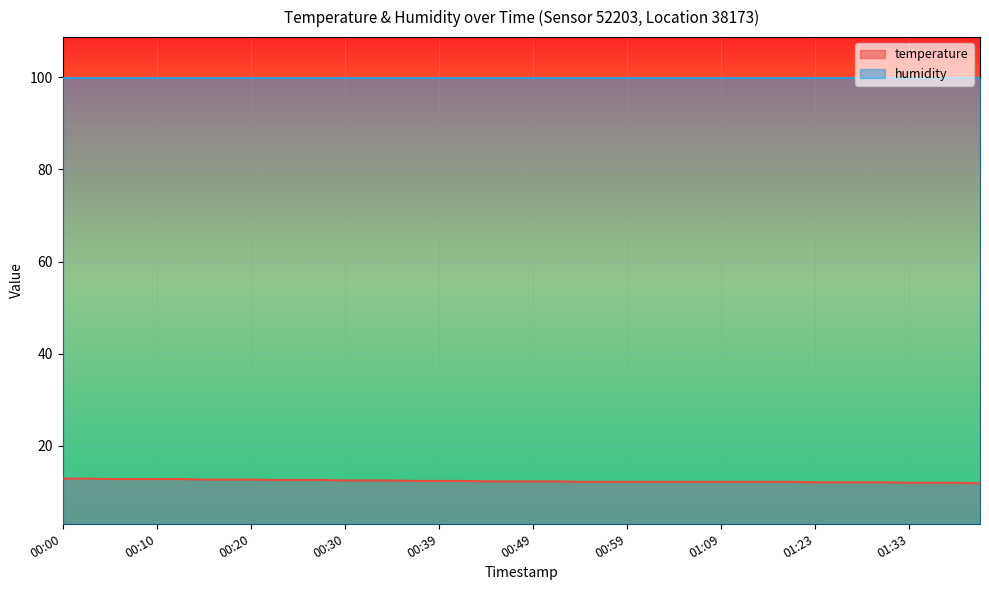

At which category does the chart reach its minimum across all series?

01:40